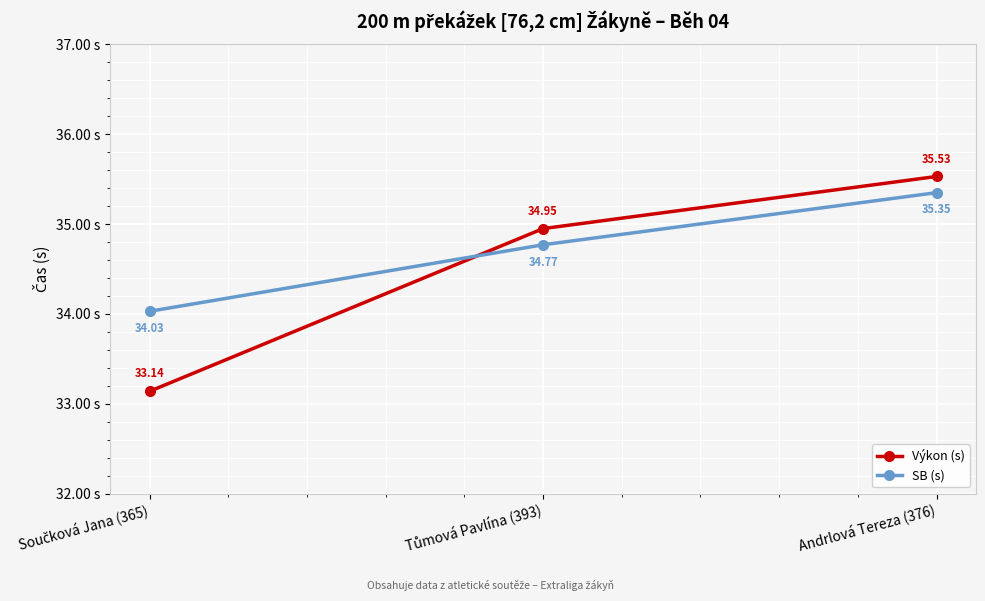

List the series in order of their peak value, lowest first.

SB (s), Výkon (s)